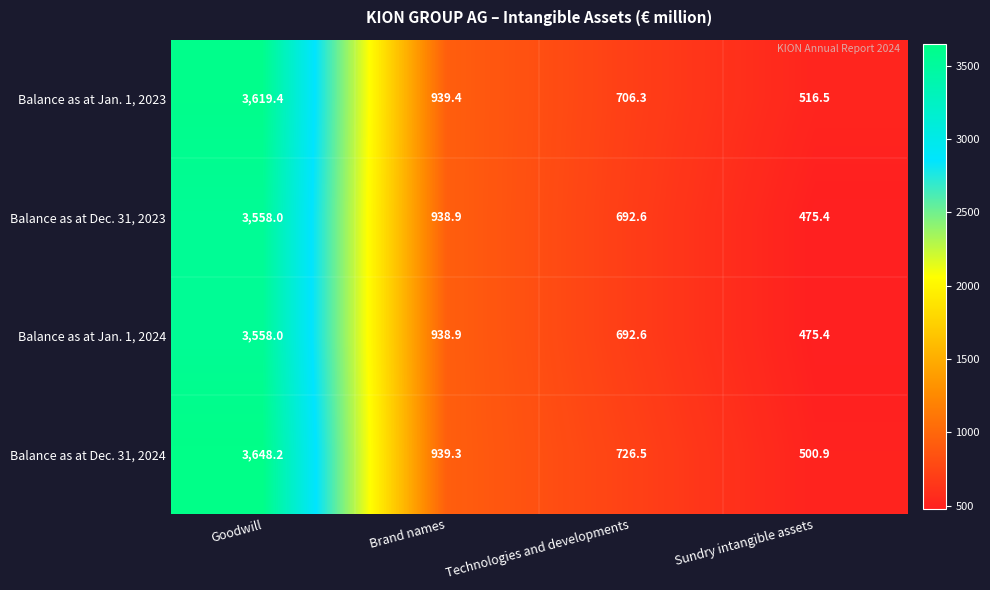

List the labels in order of Balance as at Jan. 1, 2024 value, smallest first.

Sundry intangible assets, Technologies and developments, Brand names, Goodwill